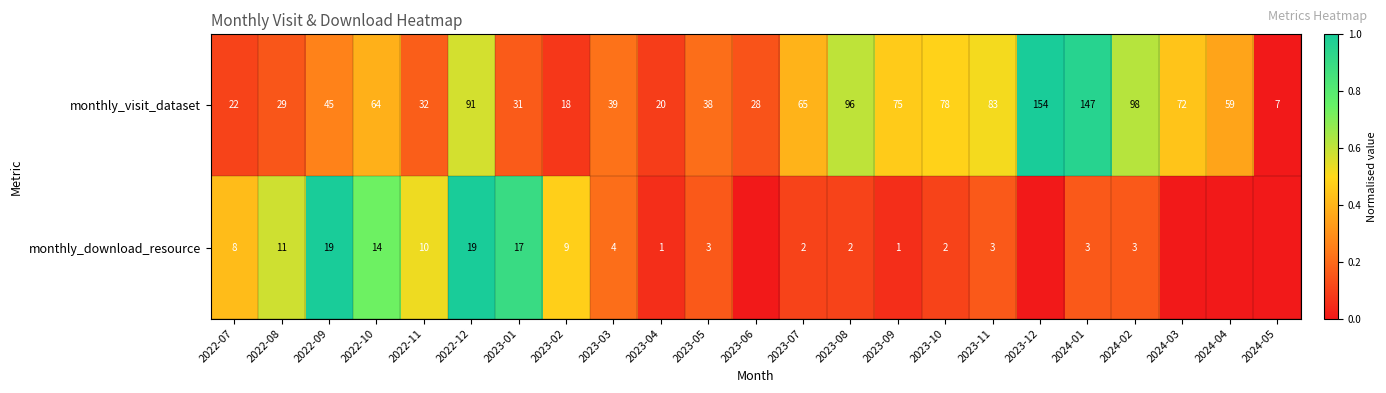

What is the approximate value of monthly_visit_dataset at 2024-01, to the nearest 10?

150